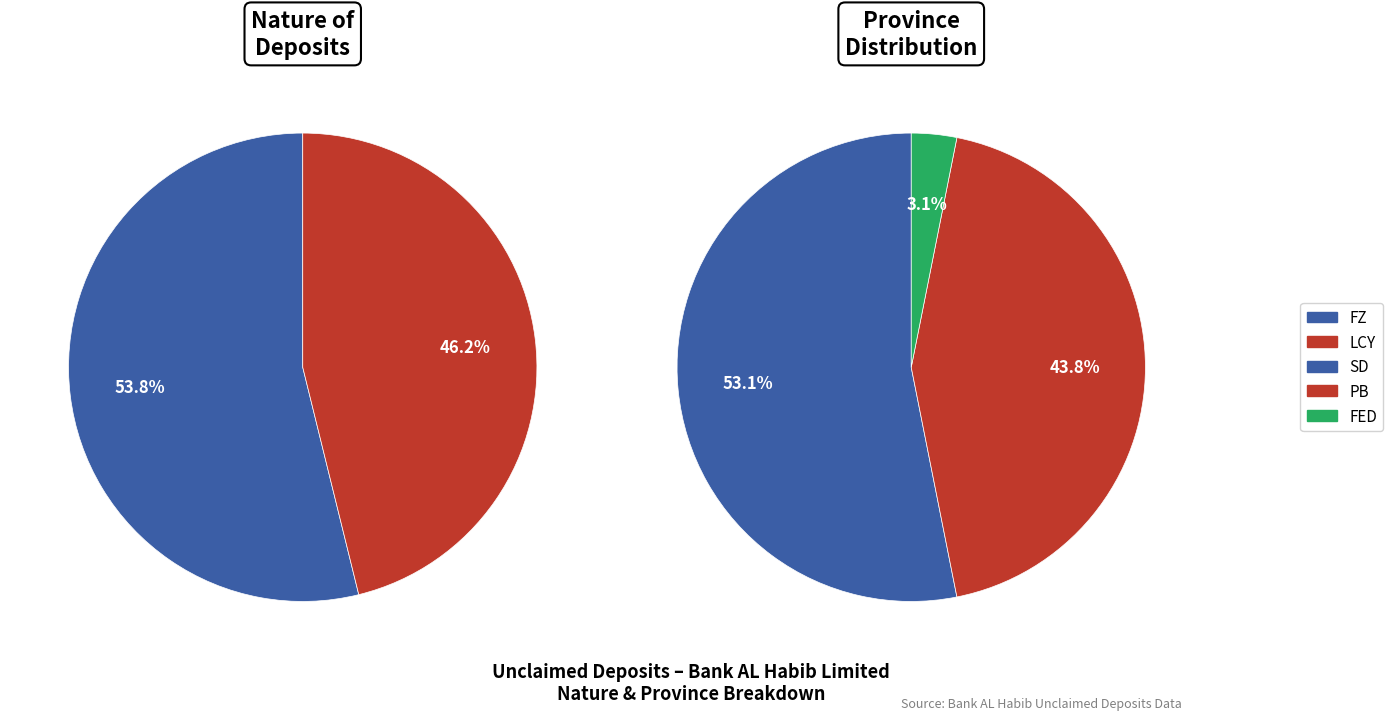

Is there a majority slice in this chart?

Yes